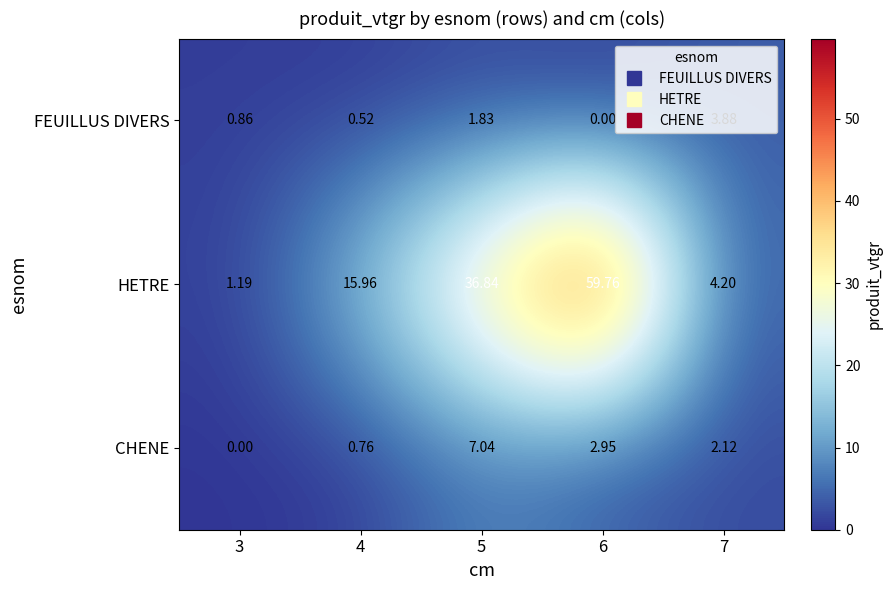

Rank the series by their maximum value, from lowest to highest.

FEUILLUS DIVERS, CHENE, HETRE